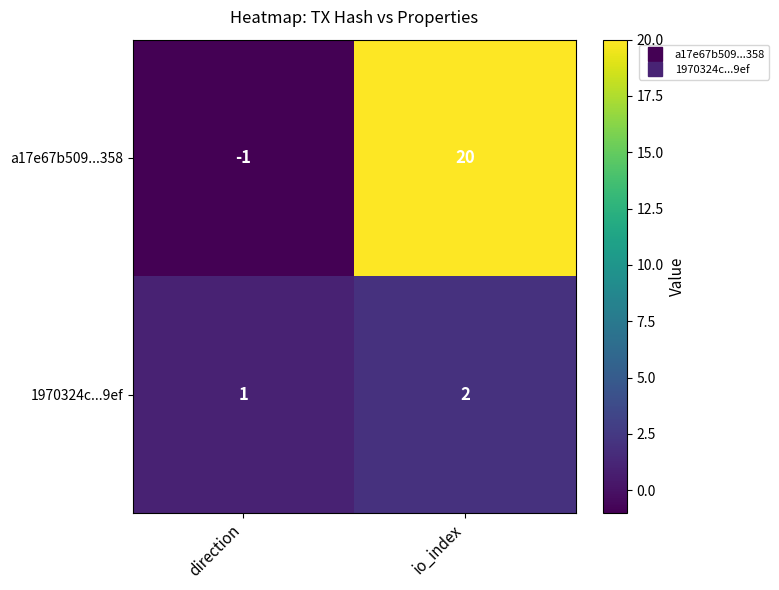

Reading left to right, list all the values displayed in this chart.

a17e67b509...358: direction=-1	io_index=20
1970324c...9ef: direction=1	io_index=2